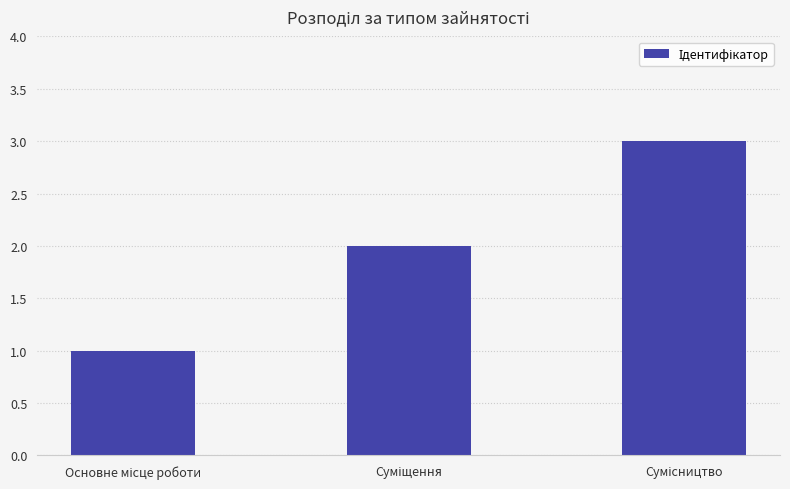

What is the sum of all values?

6